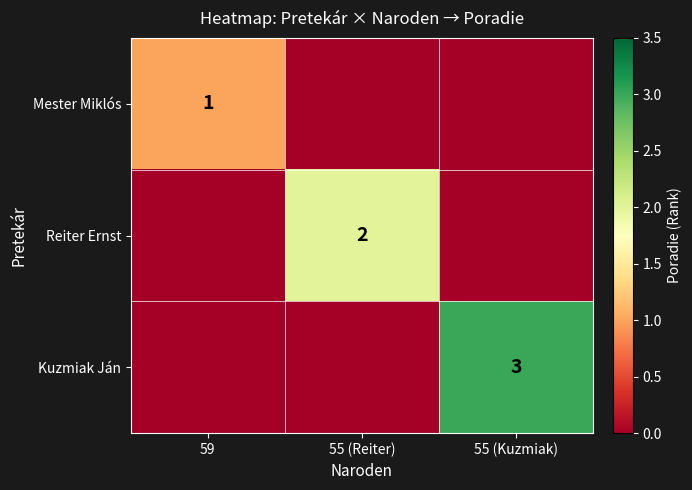

Count the number of data series in this chart.

3